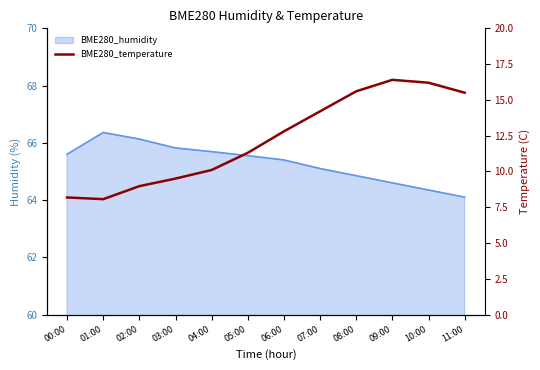

Which label corresponds to the smallest value in the chart?

01:00